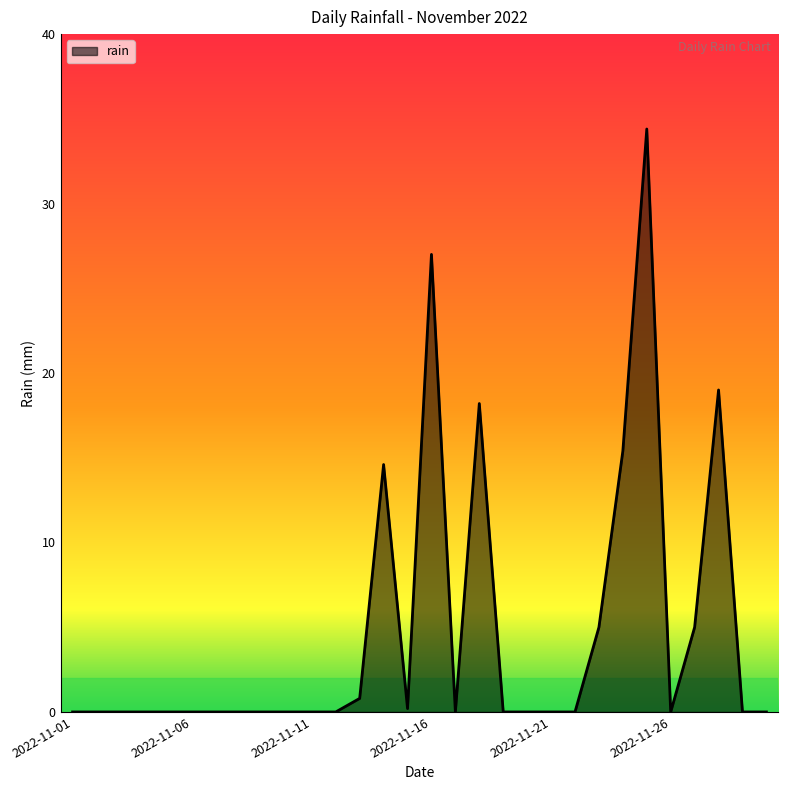

What is the greatest value displayed?

34.4